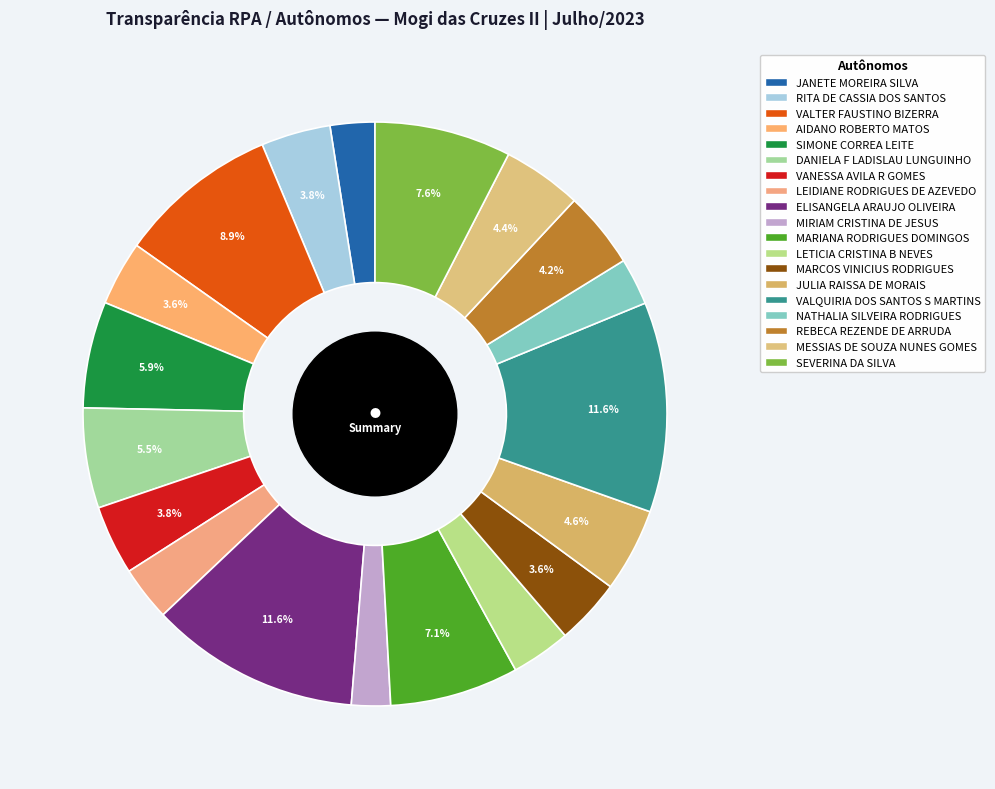

Rank the categories by value from highest to lowest.

ELISANGELA ARAUJO OLIVEIRA, VALQUIRIA DOS SANTOS S MARTINS, VALTER FAUSTINO BIZERRA, SEVERINA DA SILVA, MARIANA RODRIGUES DOMINGOS, SIMONE CORREA LEITE, DANIELA F LADISLAU LUNGUINHO, JULIA RAISSA DE MORAIS, MESSIAS DE SOUZA NUNES GOMES, REBECA REZENDE DE ARRUDA, RITA DE CASSIA DOS SANTOS, VANESSA AVILA R GOMES, MARCOS VINICIUS RODRIGUES, AIDANO ROBERTO MATOS, LETICIA CRISTINA B NEVES, LEIDIANE RODRIGUES DE AZEVEDO, NATHALIA SILVEIRA RODRIGUES, JANETE MOREIRA SILVA, MIRIAM CRISTINA DE JESUS